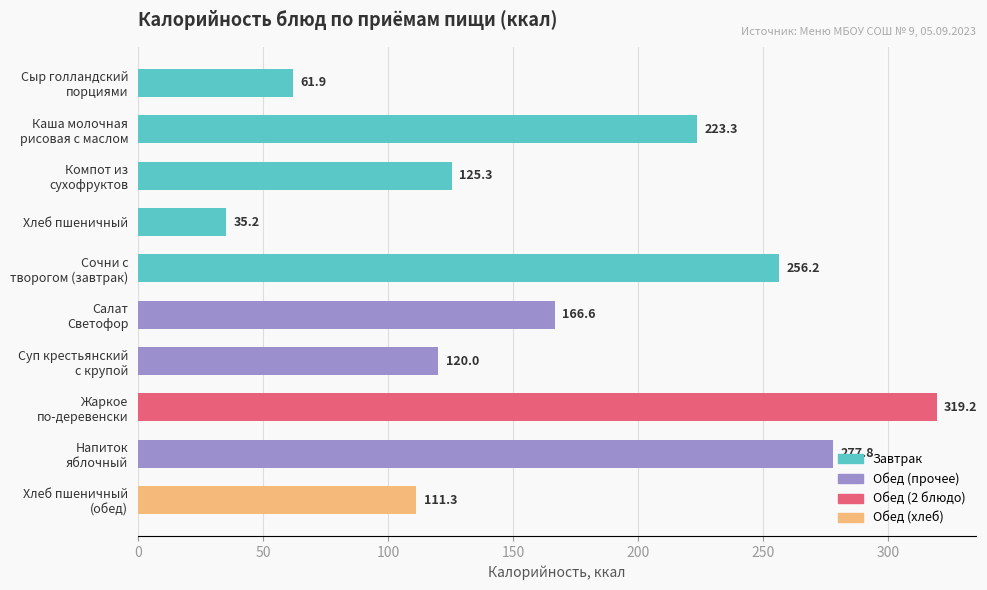

List the labels in order of value, largest first.

Жаркое
по-деревенски, Напиток
яблочный, Сочни с
творогом (завтрак), Каша молочная
рисовая с маслом, Салат
Светофор, Компот из
сухофруктов, Суп крестьянский
с крупой, Хлеб пшеничный
(обед), Сыр голландский
порциями, Хлеб пшеничный